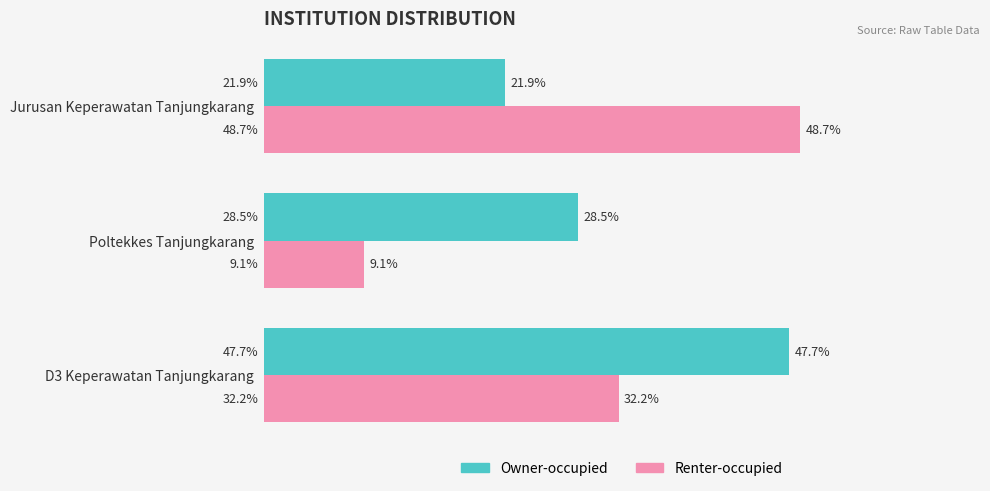

Where is Renter-occupied nearest to the value 28?

D3 Keperawatan Tanjungkarang